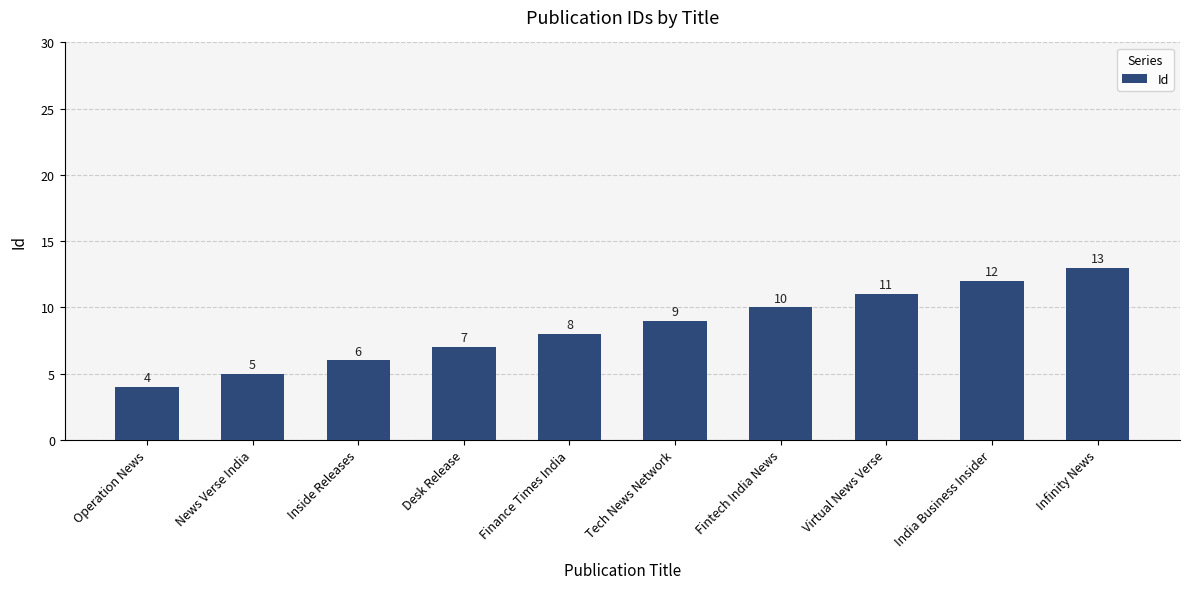

At which category does the chart reach its peak across all series?

Infinity News